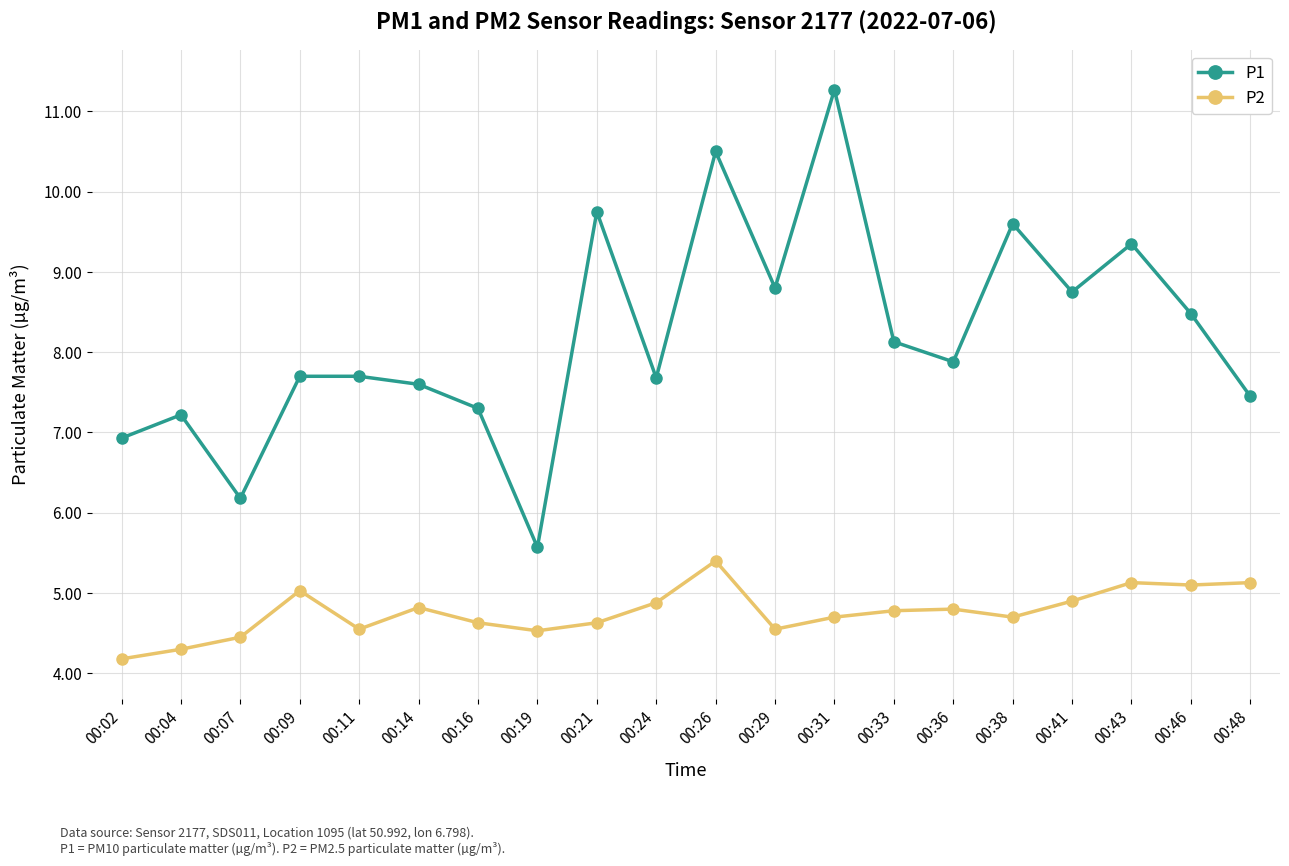

What is the sum of all P2 values?

95.2